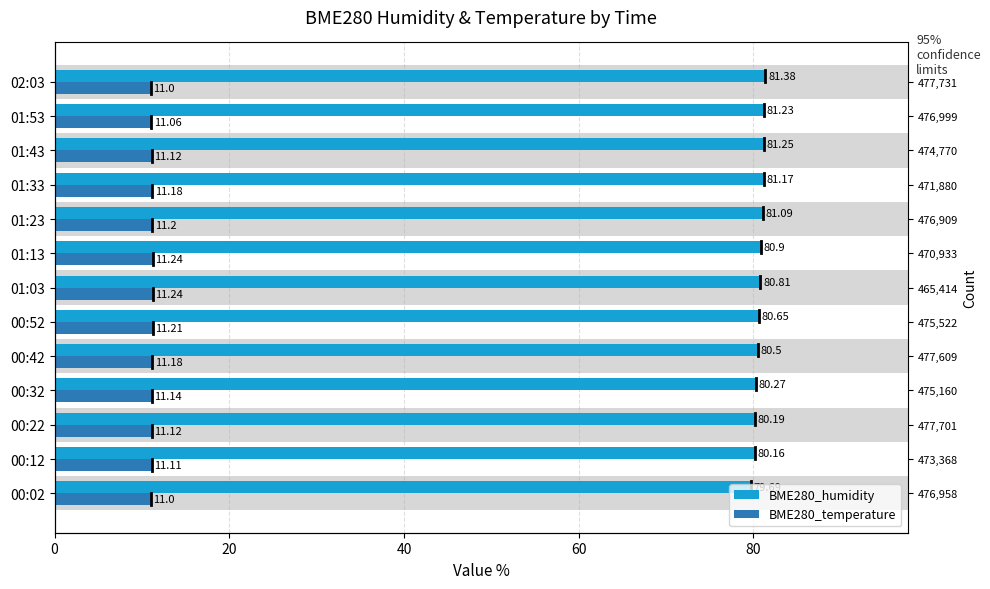

The BME280_humidity series shows 121.8 at 01:13. True or false?

False